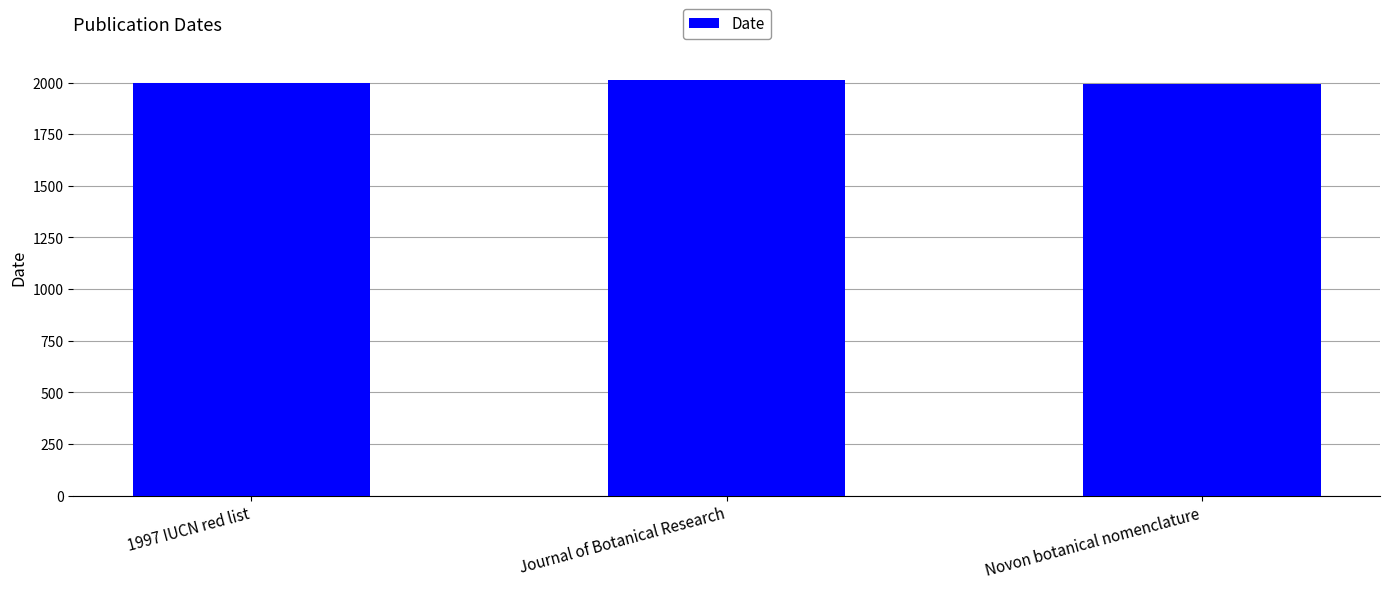

What is the label of the 2nd bar from the right?

Journal of Botanical Research